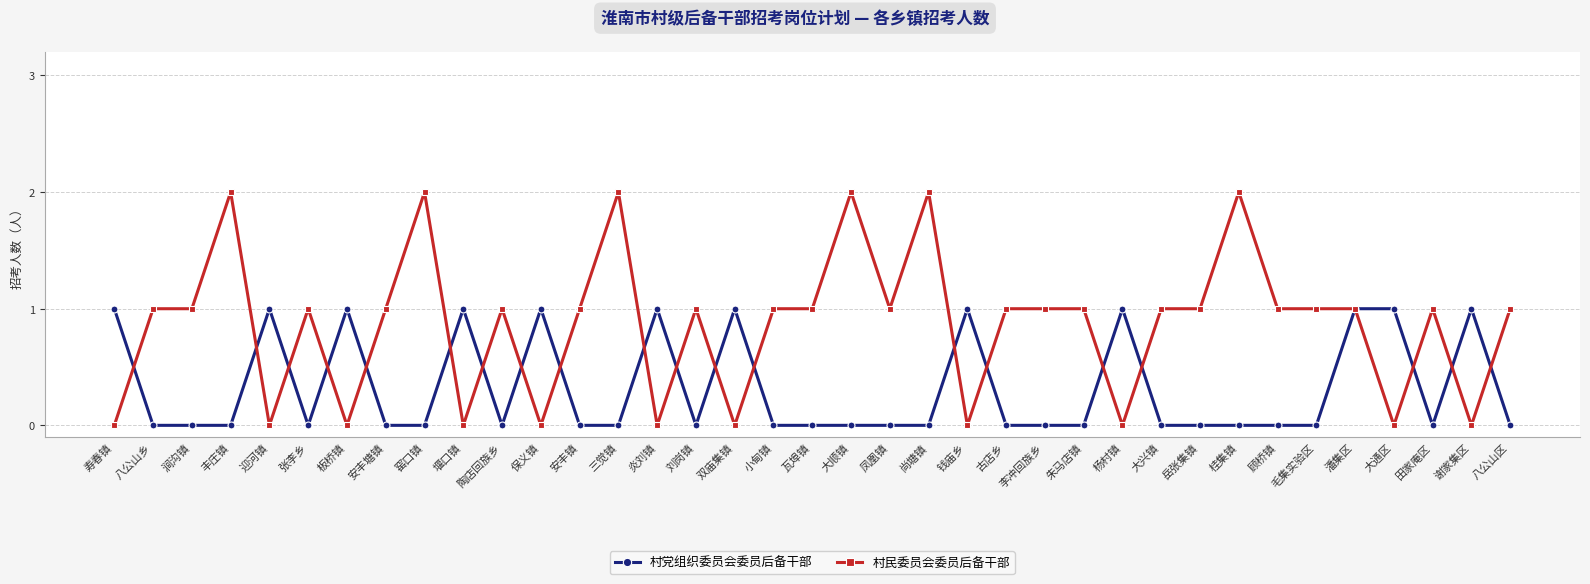

Does the chart display data point markers on the line(s)?

Yes